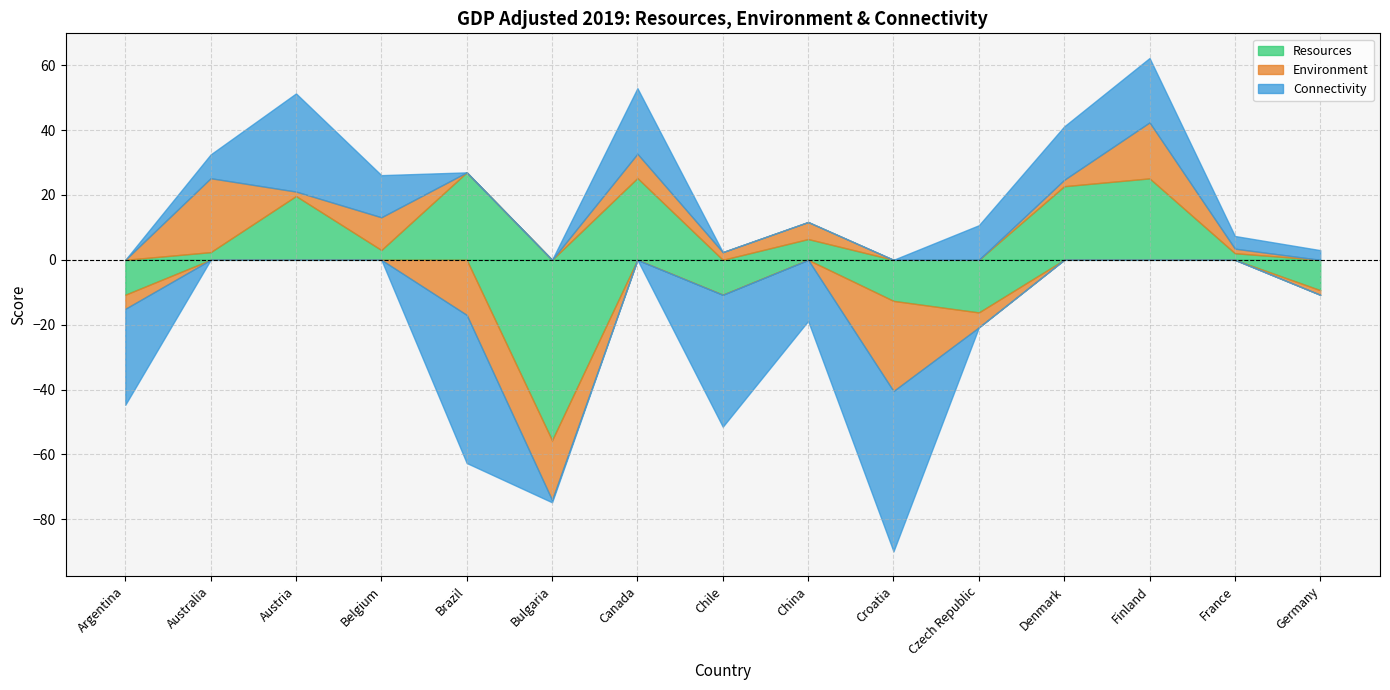

How many interior local peaks does the Environment series have?

5